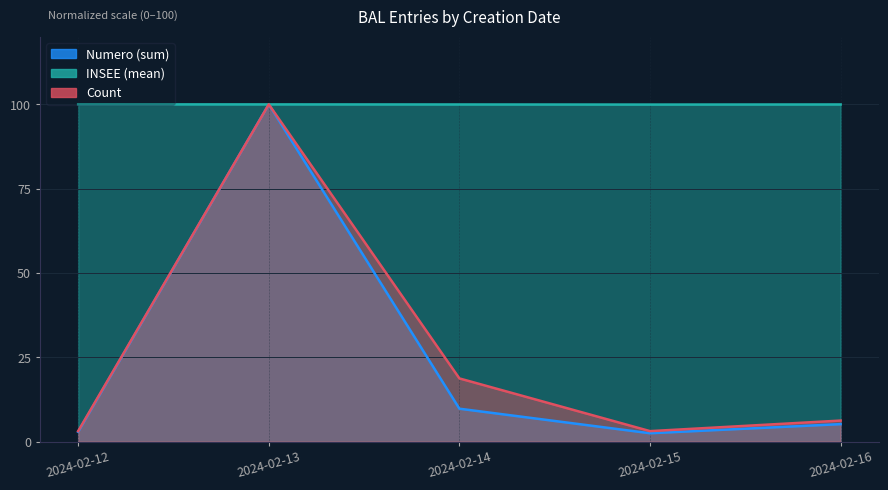

The Count series shows 4.4 at 2024-02-12. True or false?

False